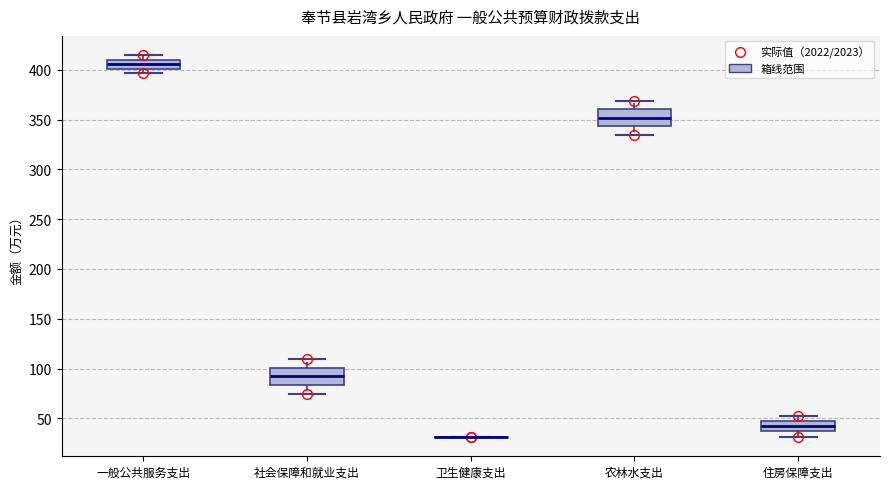

Reading left to right, read every box against the y-axis: the position of its median line, the range the box covers, and the ends of its whiskers. The values are not printed on the chart, so give them approximately, as read against the axis.

一般公共服务支出: median 405, box 400 to 410, whiskers 395 to 415
社会保障和就业支出: median 90, box 85 to 100, whiskers 75 to 110
卫生健康支出: box collapsed to a line at 30, whiskers 30 to 30
农林水支出: median 350, box 345 to 360, whiskers 335 to 370
住房保障支出: median 40, box 35 to 45, whiskers 30 to 55